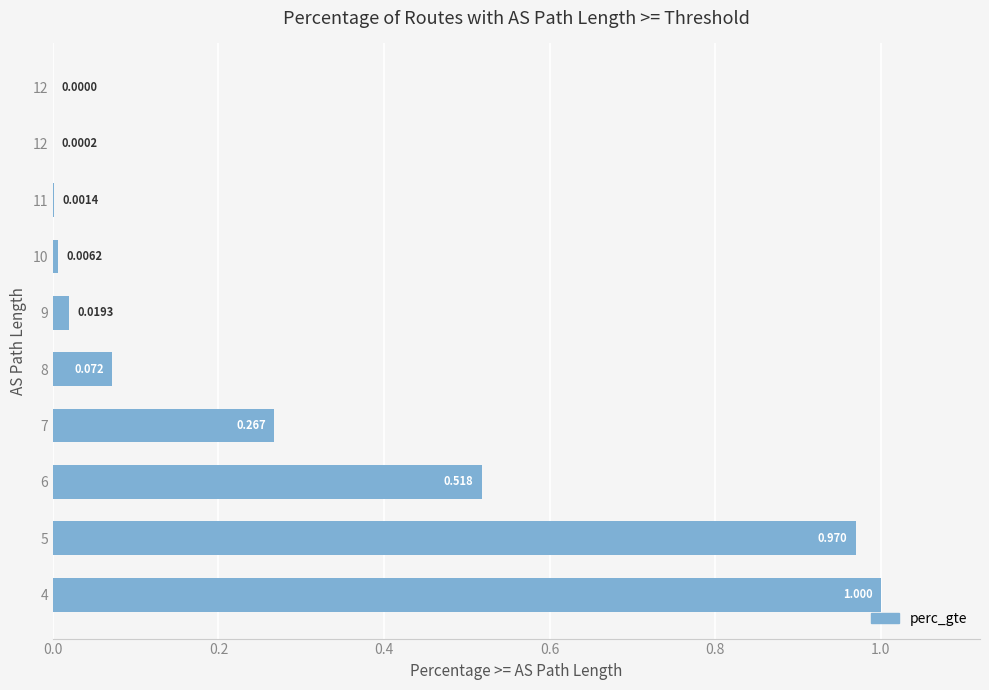

How many categories are shown in the chart?

10